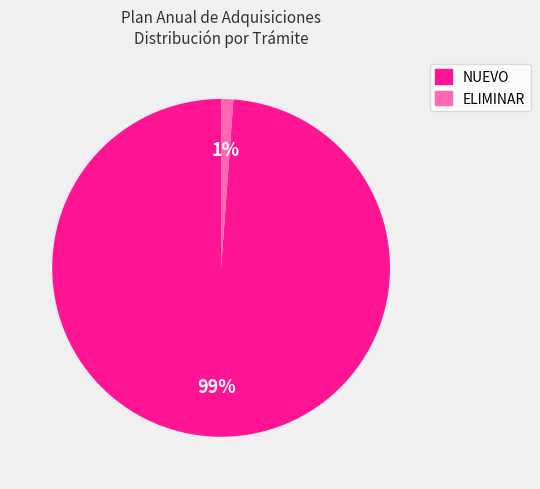

Does any single category account for the majority?

Yes